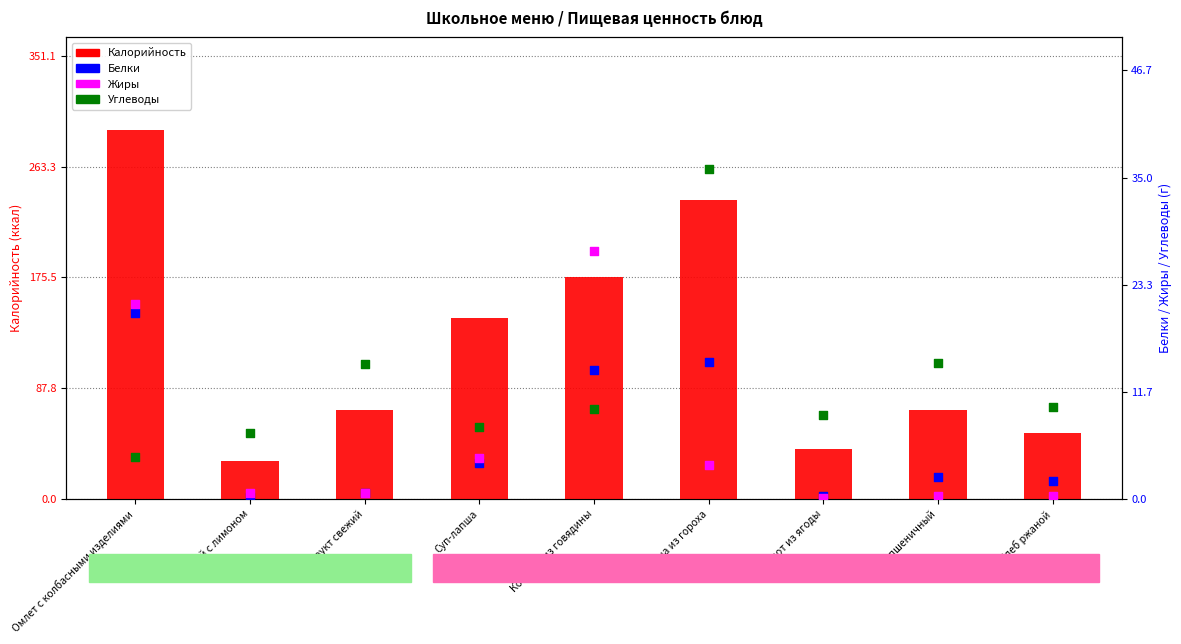

Which series contains the lowest Y value?

Жиры